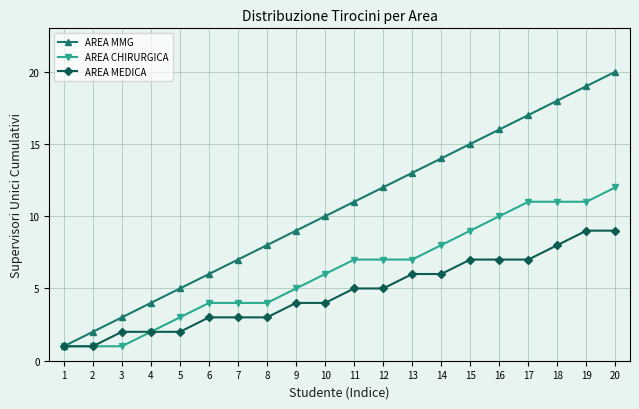

Rank the series by their average value, from lowest to highest.

AREA MEDICA, AREA CHIRURGICA, AREA MMG